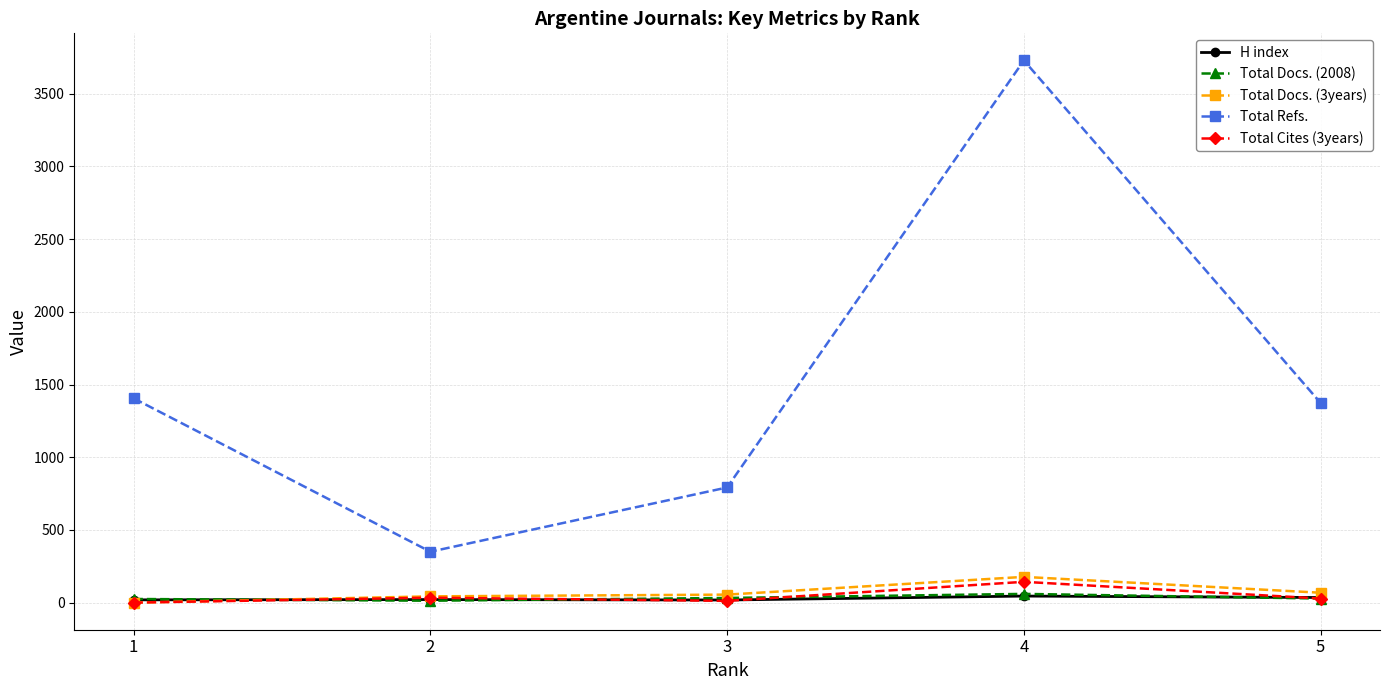

Is this an area chart (filled region under the line)?

No